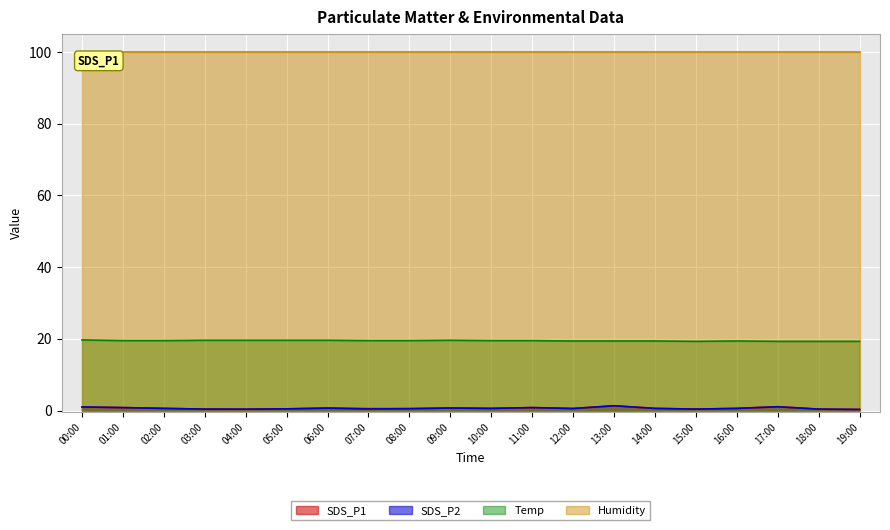

How many lines are shown in the chart?

4